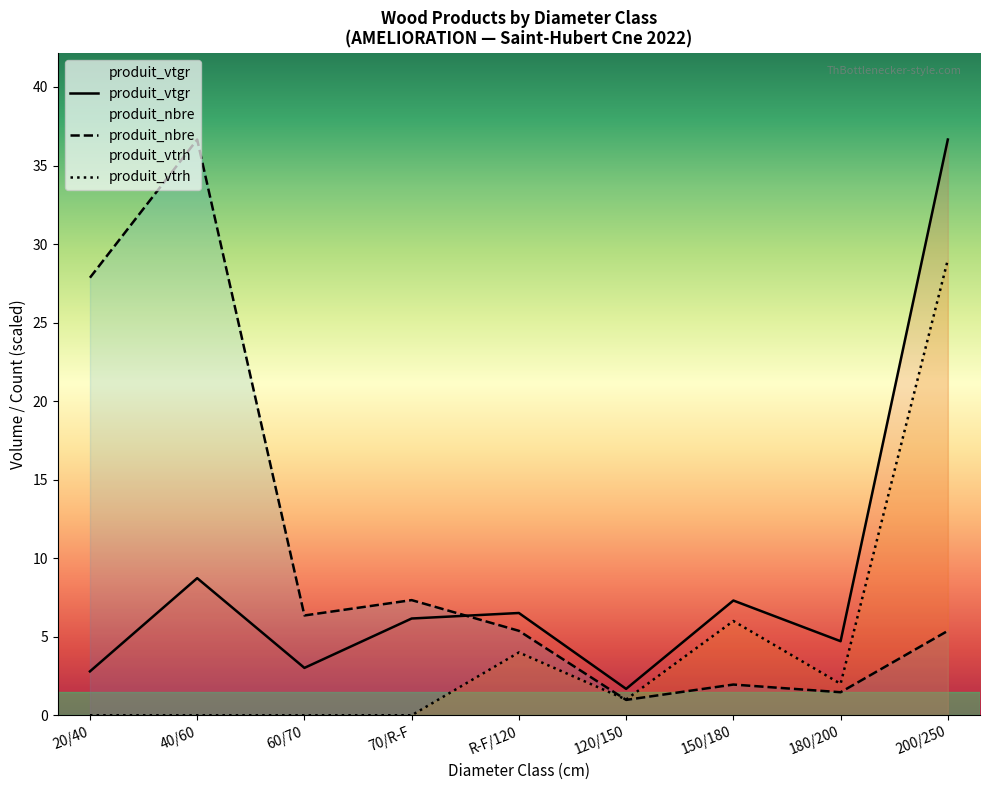

Which series has the largest total across all categories?

produit_nbre